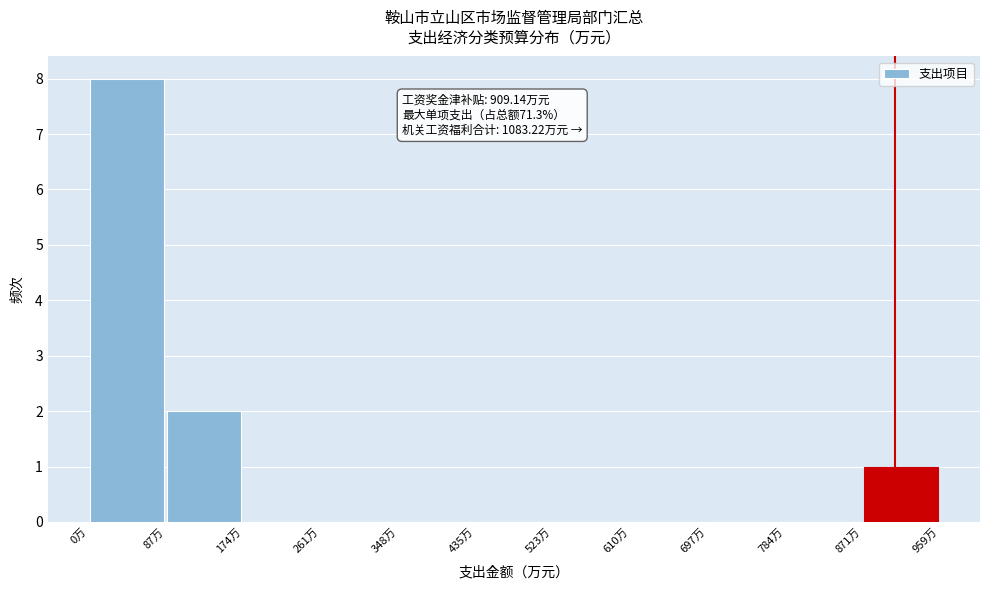

Over which range of the x-axis is the bar tallest?

0 to 90